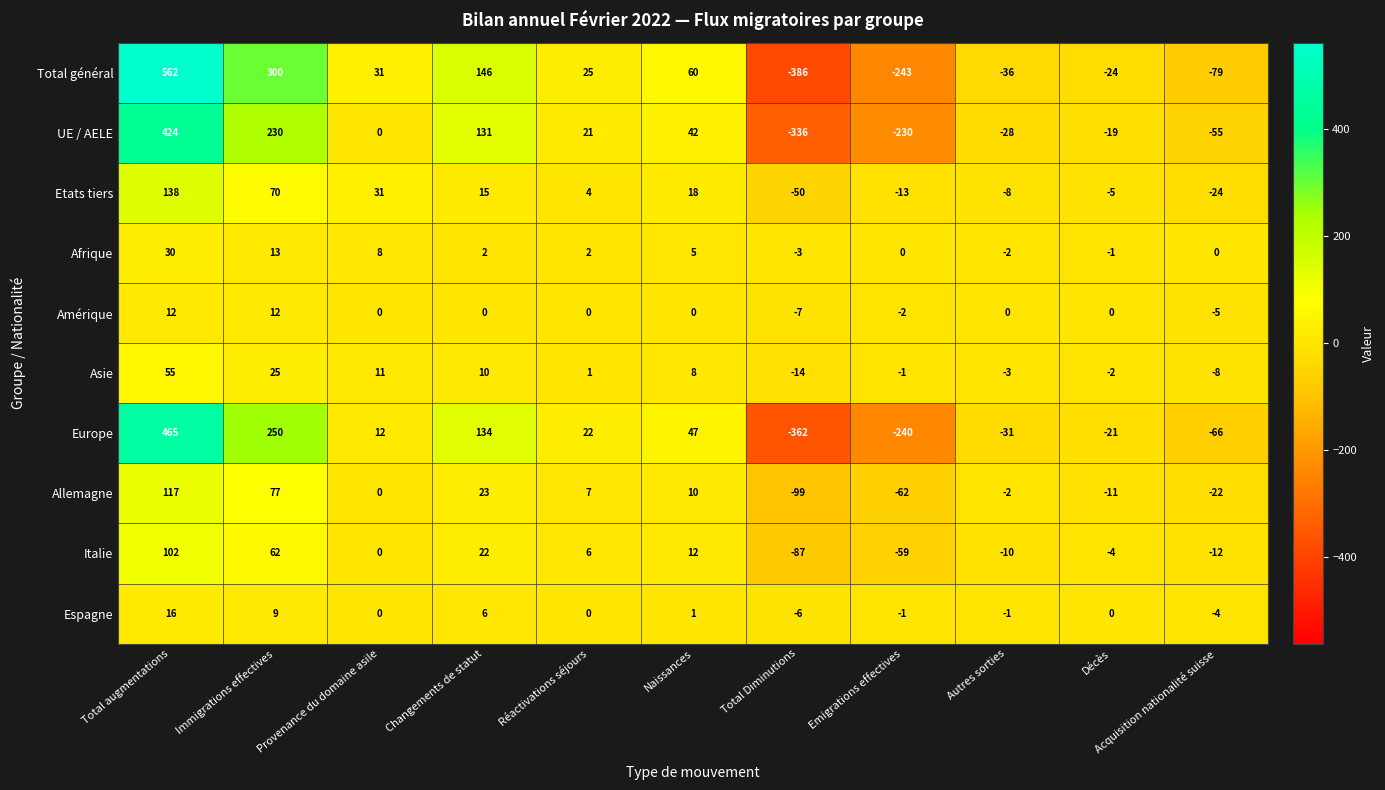

Is it true that Europe equals 394 at Immigrations effectives?

False